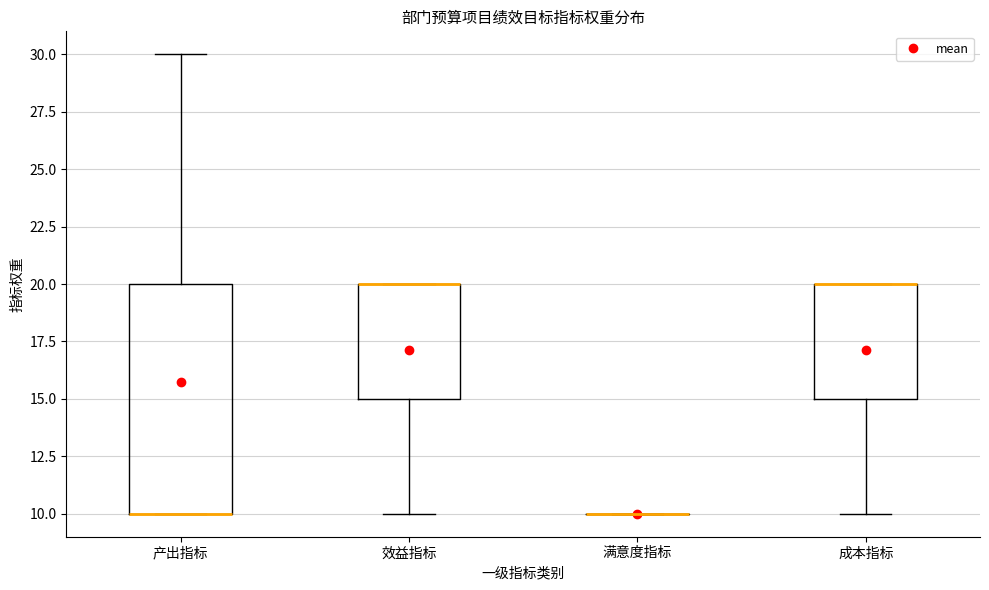

Which box is the tallest, from its lower edge to its upper edge?

产出指标